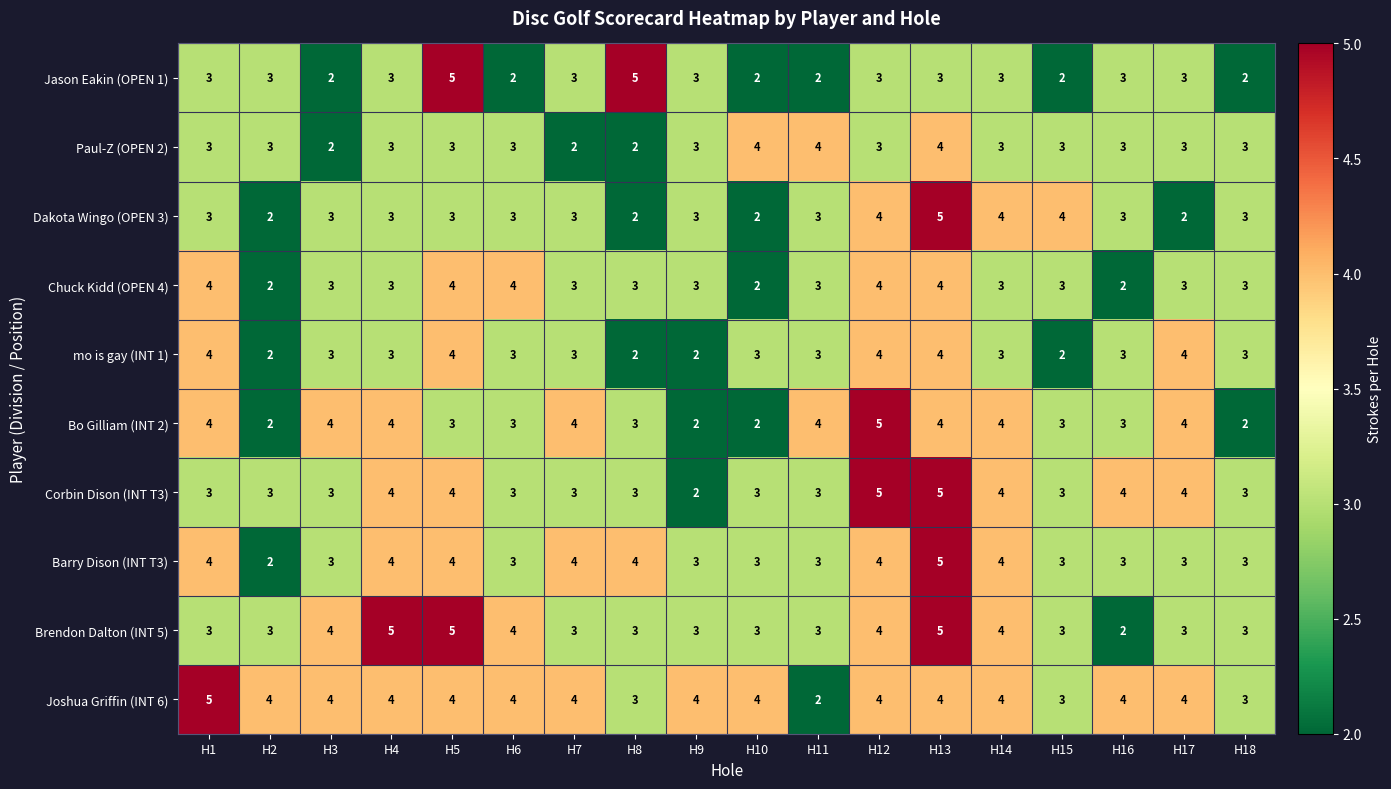

How many Paul-Z (OPEN 2) values are between 3 and 4?

15